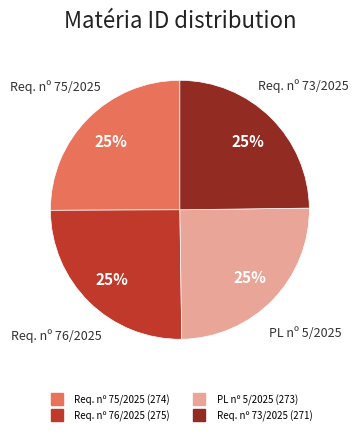

Is there any slice that represents more than half of the pie?

No